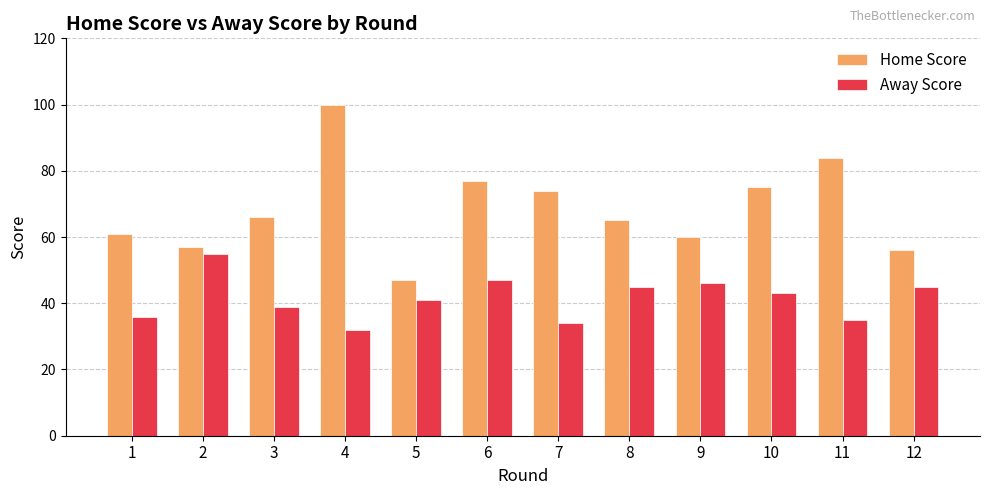

Rank the series at 10 from highest to lowest value.

Home Score, Away Score